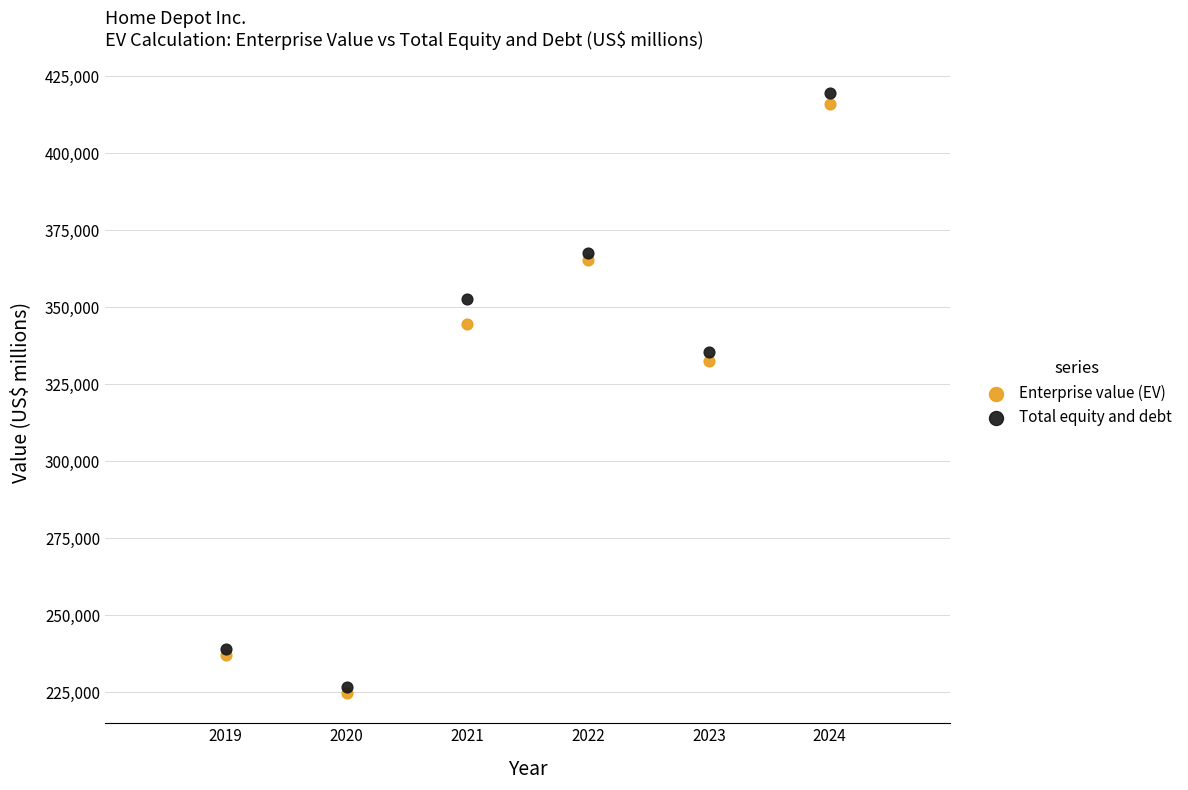

In the Total equity and debt series, what Y value is closest to 323262?

335470